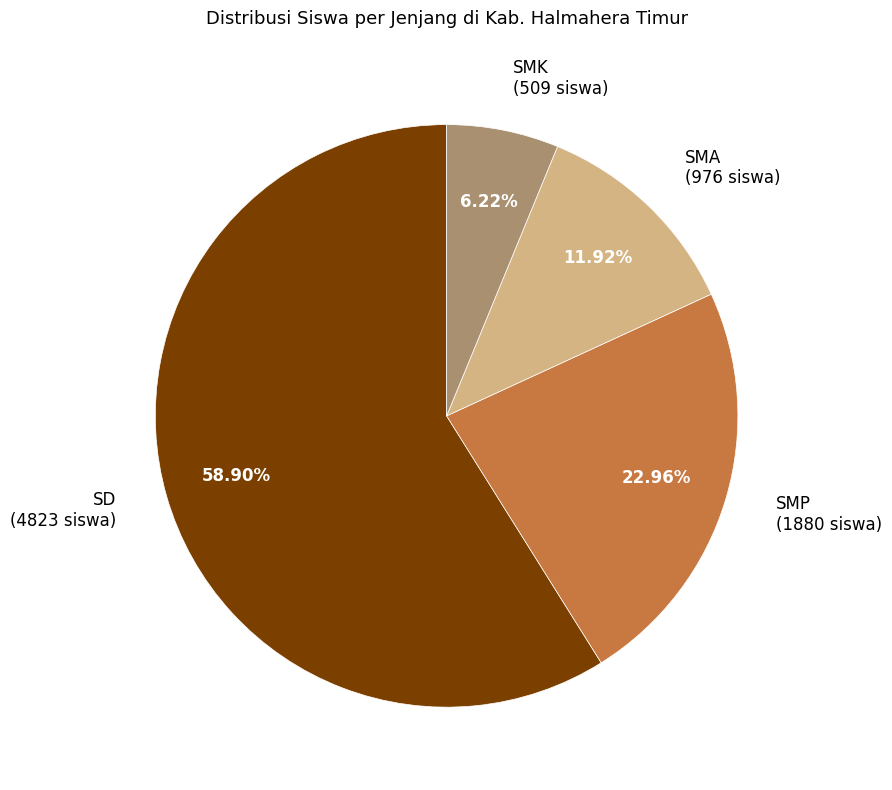

Which category has the smallest portion of the pie?

SMK (509 siswa)